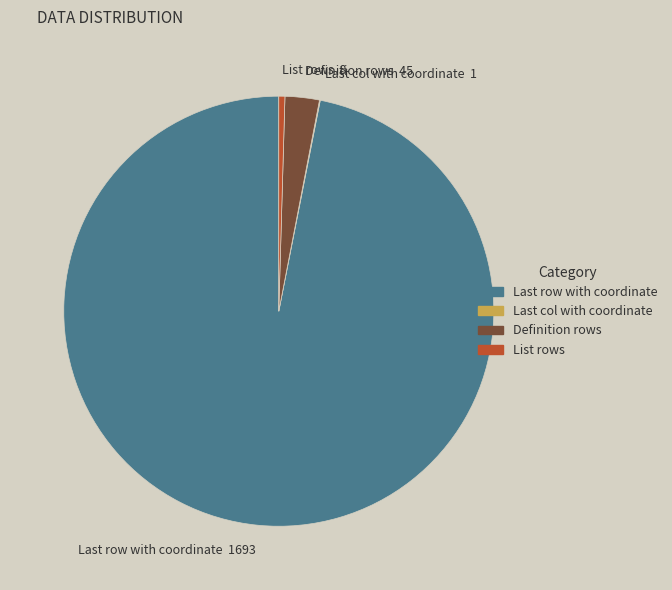

The List rows slice represents 10% of the pie. True or false?

False